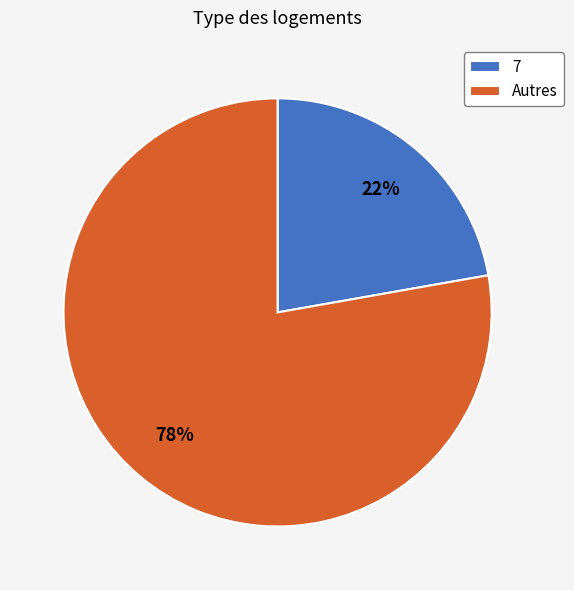

Does Autres account for over 50% of the chart?

Yes